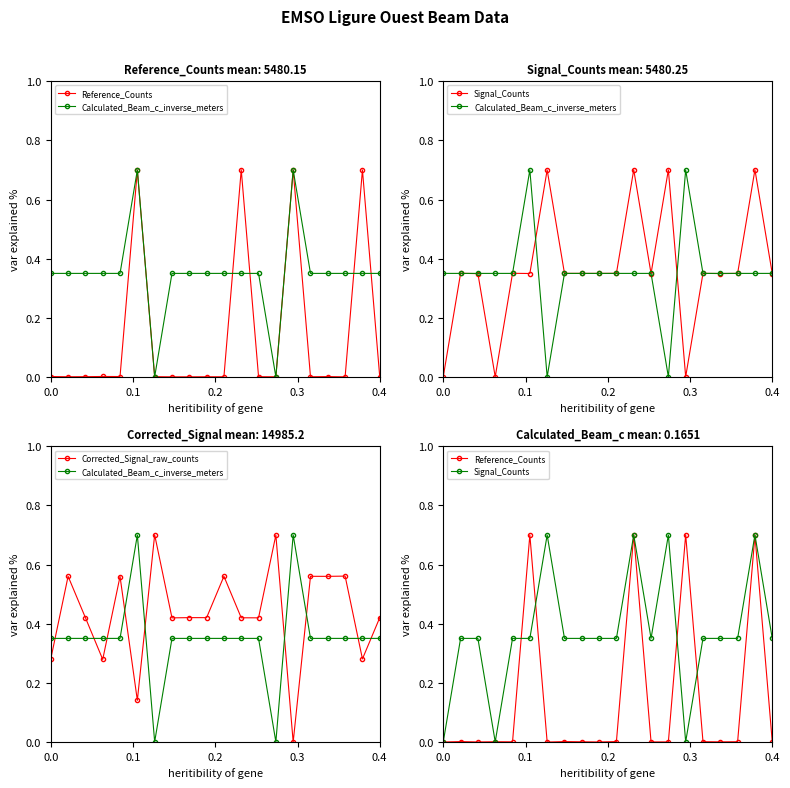

Where is the first local minimum for Calculated_Beam_c_inverse_meters?

6